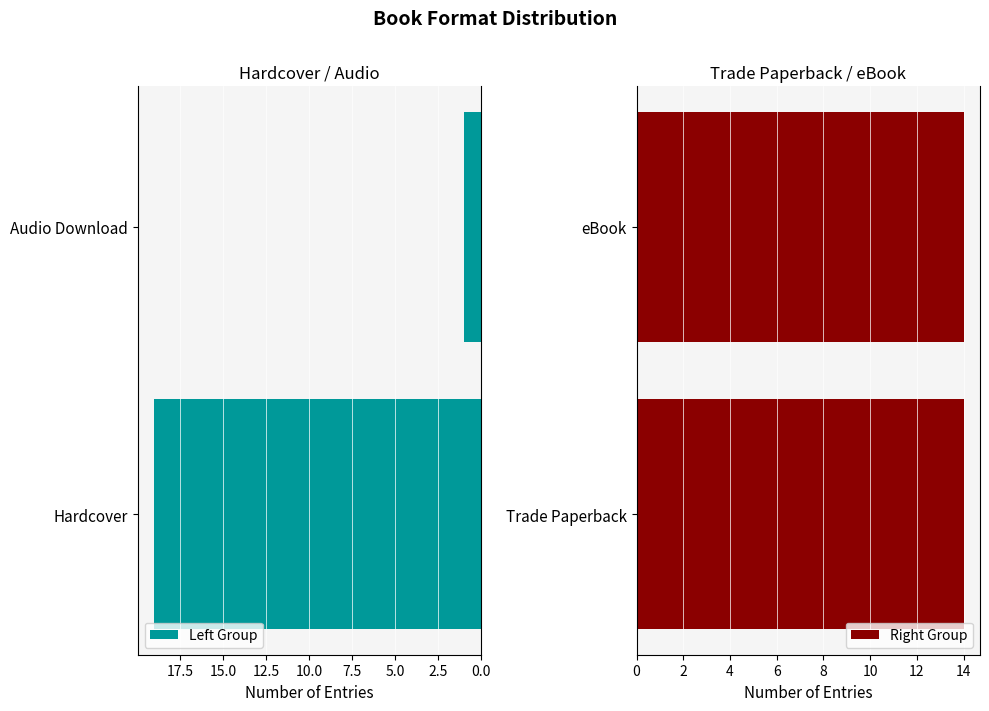

True or false: Left Group has a value of 3.9 at Hardcover.

False